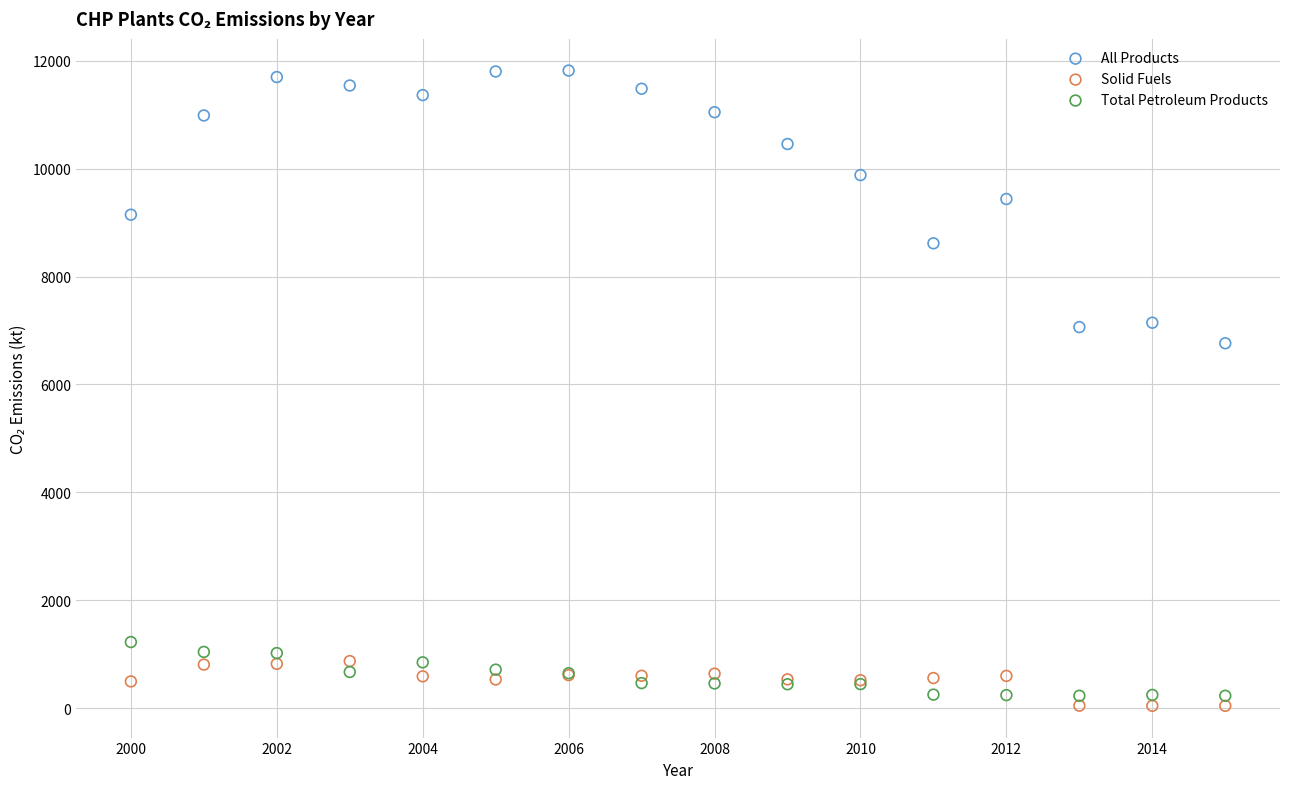

Which series reaches the maximum Y coordinate?

All Products